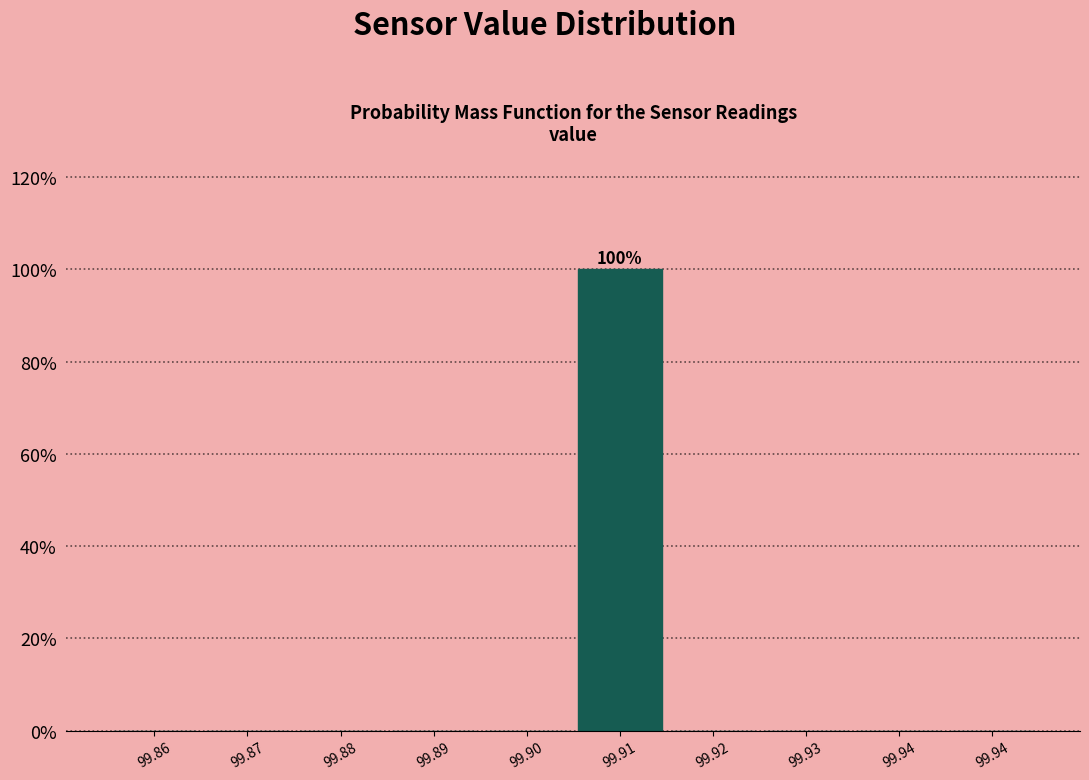

How many distinct data groups are displayed?

1